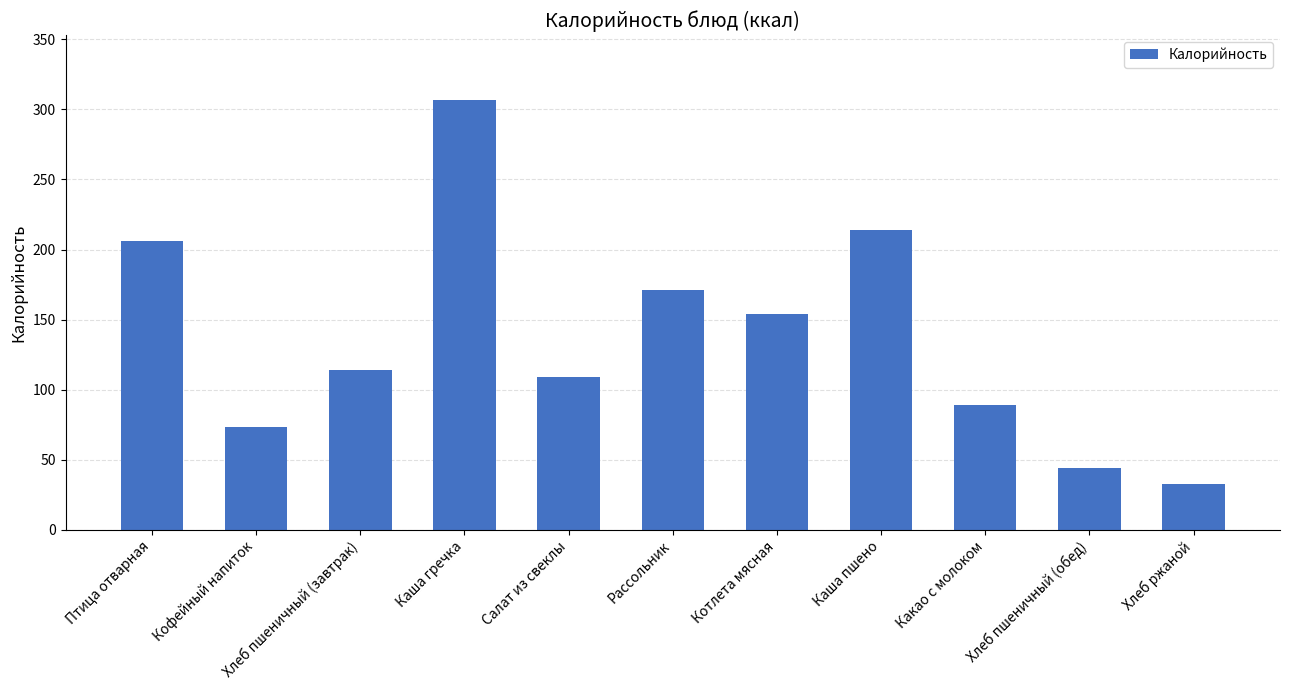

What is the approximate value at Котлета мясная, to the nearest 10?

150